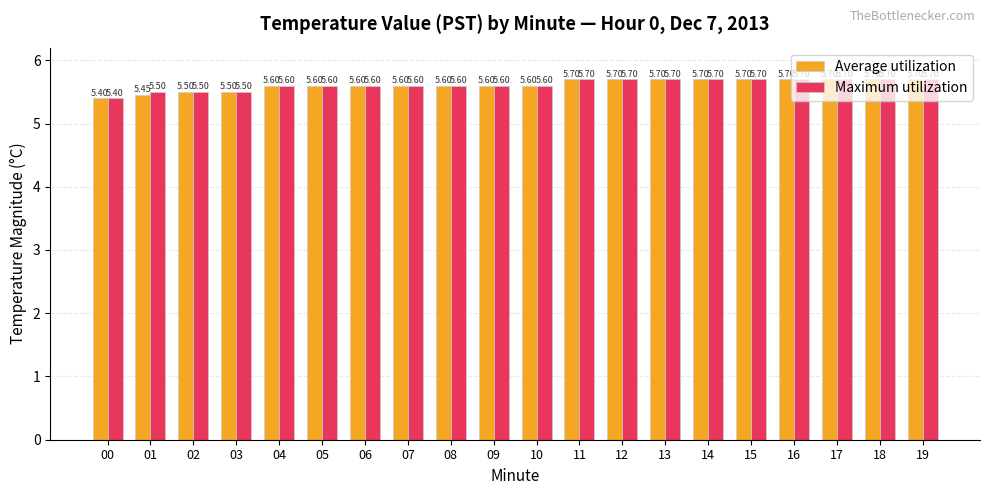

Reading right to left, list all the values displayed in this chart.

Average utilization: 5.7	5.7	5.7	5.7	5.7	5.7	5.7	5.7	5.7	5.6	5.6	5.6	5.6	5.6	5.6	5.6	5.5	5.5	5.5	5.4
Maximum utilization: 5.7	5.7	5.7	5.7	5.7	5.7	5.7	5.7	5.7	5.6	5.6	5.6	5.6	5.6	5.6	5.6	5.5	5.5	5.5	5.4